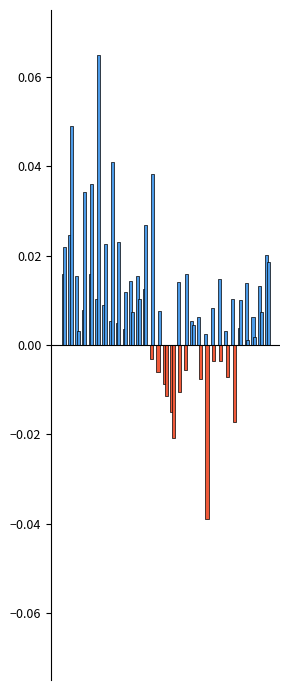

How many data points does each series have?

31